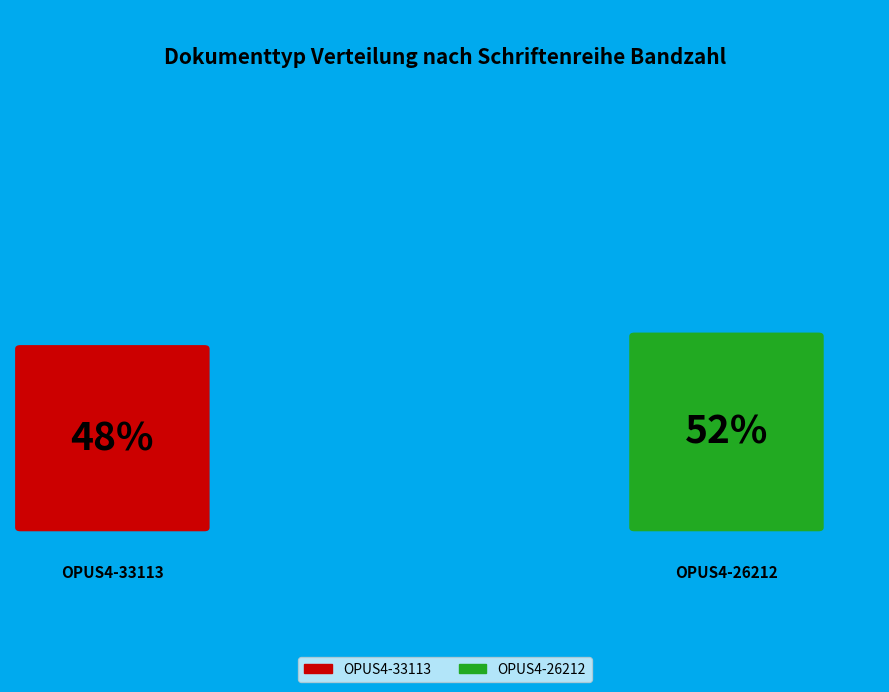

The OPUS4-26212 slice represents 44% of the pie. True or false?

False